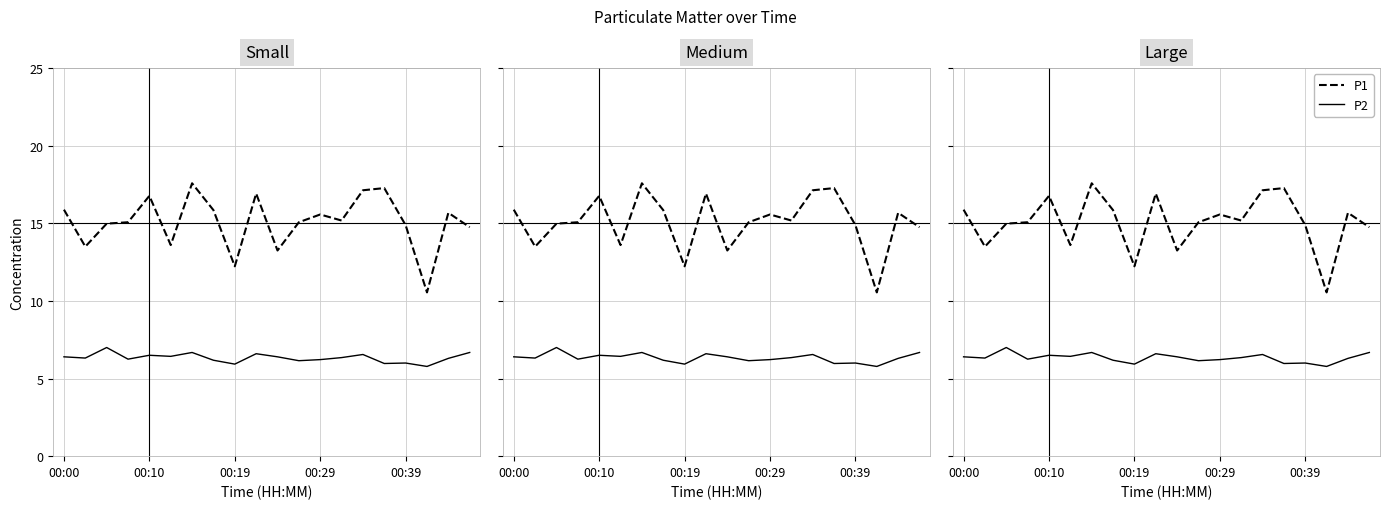

What is the minimum value shown in the chart?

5.8